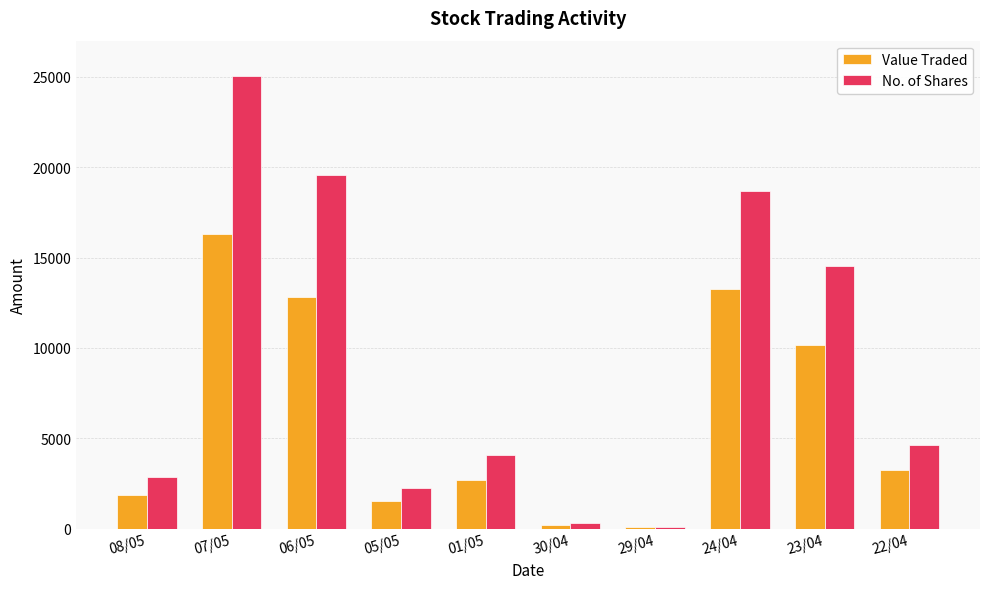

At which label does No. of Shares reach its peak?

07/05